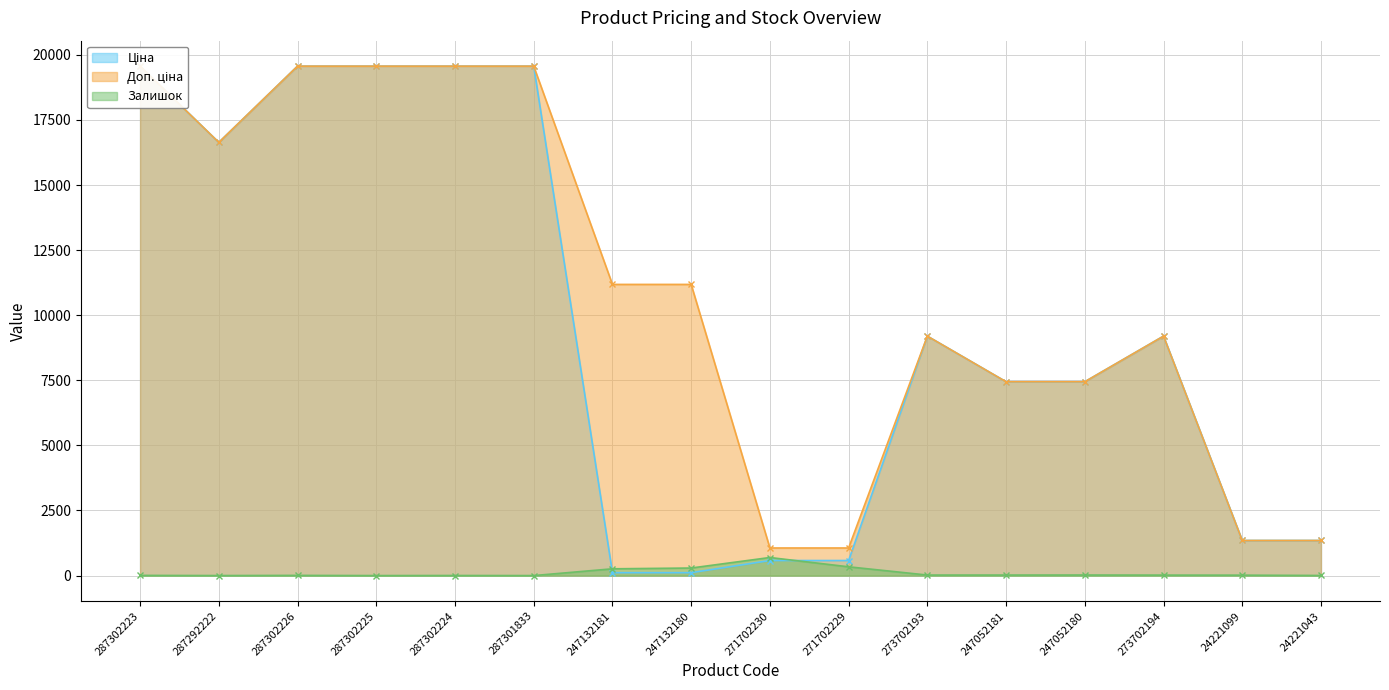

Which series has the widest spread of values?

Ціна